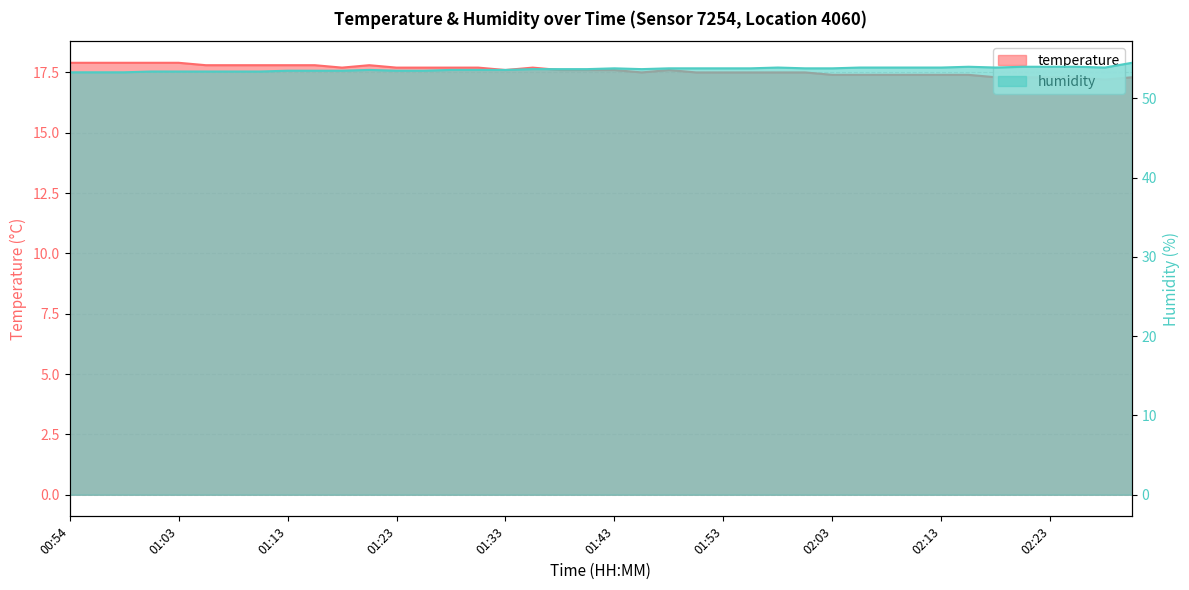

True or false: humidity and temperature cross at least once.

False